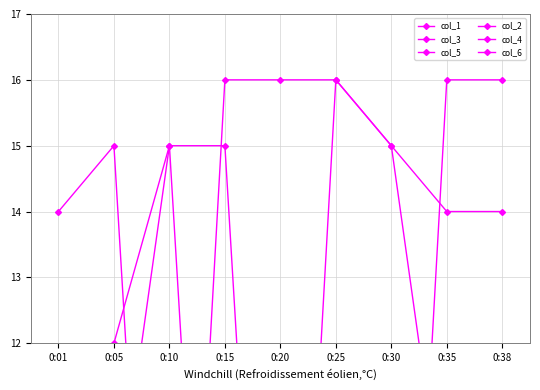

What is the sum of the col_5 values at 0:38 and 0:30?

1.4